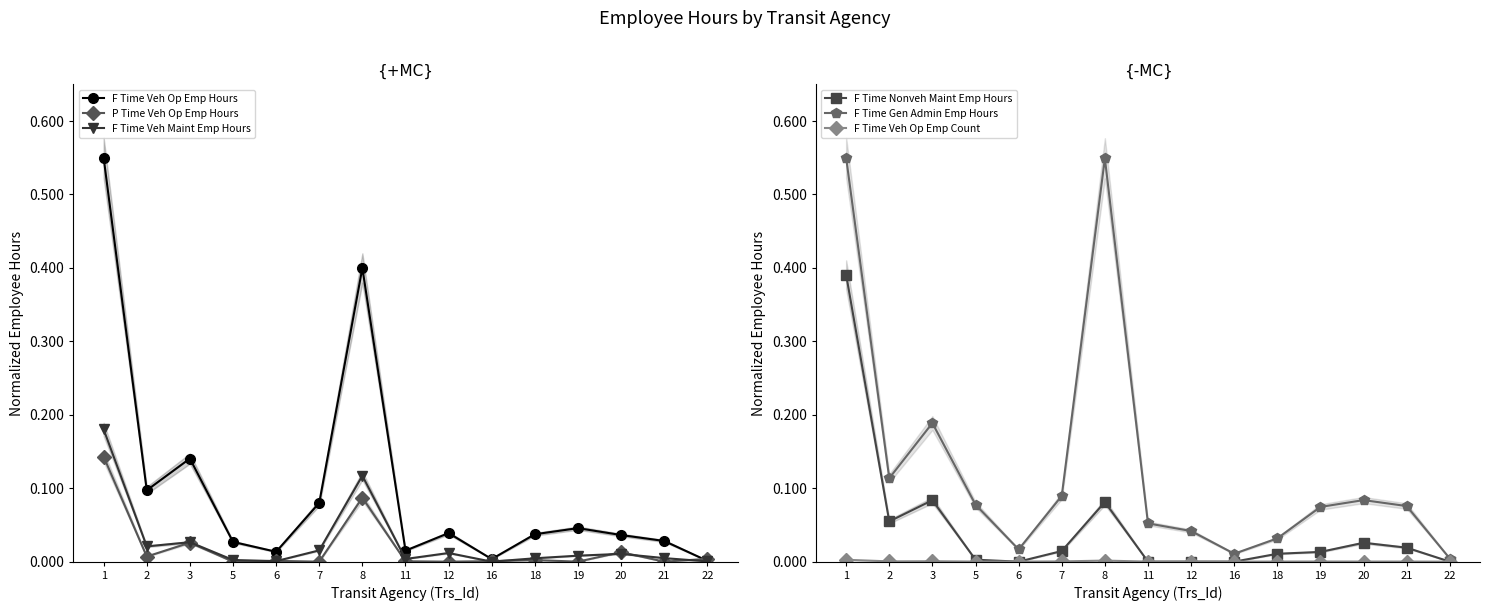

Reading left to right, what are all the values shown in this chart?

F Time Veh Op Emp Hours: 0.6	0.1	0.1	0.0	0.0	0.1	0.4	0.0	0.0	0.0	0.0	0.0	0.0	0.0	0.0
P Time Veh Op Emp Hours: 0.1	0.0	0.0	0.0	0.0	0.0	0.1	0.0	0.0	0.0	0.0	0.0	0.0	0.0	0.0
F Time Veh Maint Emp Hours: 0.2	0.0	0.0	0.0	0.0	0.0	0.1	0.0	0.0	0.0	0.0	0.0	0.0	0.0	0.0
F Time Nonveh Maint Emp Hours: 0.4	0.1	0.1	0.0	0.0	0.0	0.1	0.0	0.0	0.0	0.0	0.0	0.0	0.0	0.0
F Time Gen Admin Emp Hours: 0.6	0.1	0.2	0.1	0.0	0.1	0.5	0.1	0.0	0.0	0.0	0.1	0.1	0.1	0.0
F Time Veh Op Emp Count: 0.0	0.0	0.0	0.0	0.0	0.0	0.0	0.0	0.0	0.0	0.0	0.0	0.0	0.0	0.0